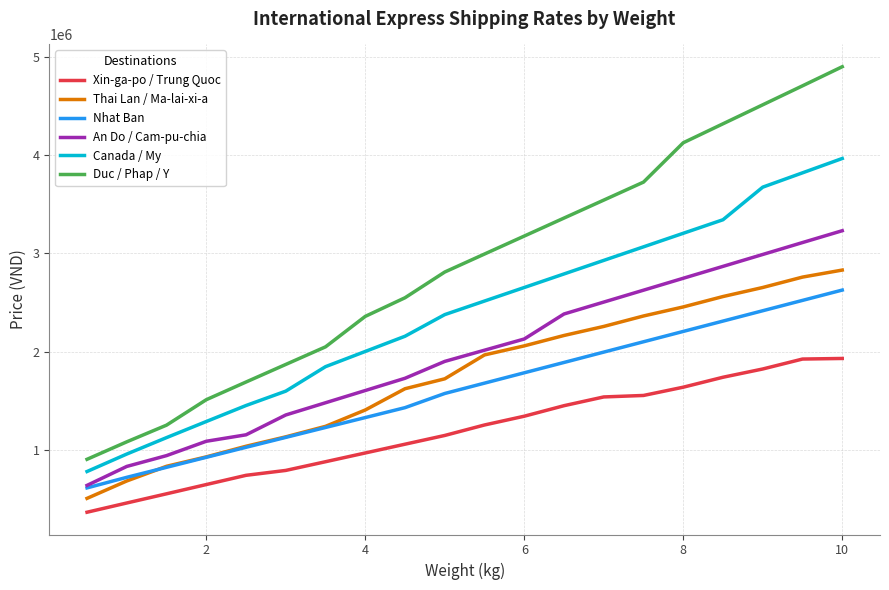

What is the difference between the second highest and second lowest values in the Xin-ga-po / Trung Quoc series?

1462500